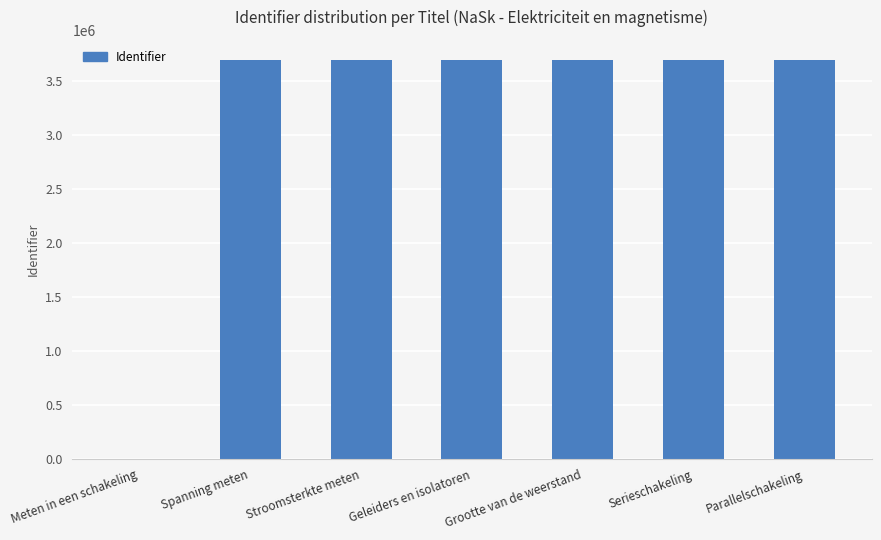

What is the difference between the values at Meten in een schakeling and Geleiders en isolatoren?

3700059